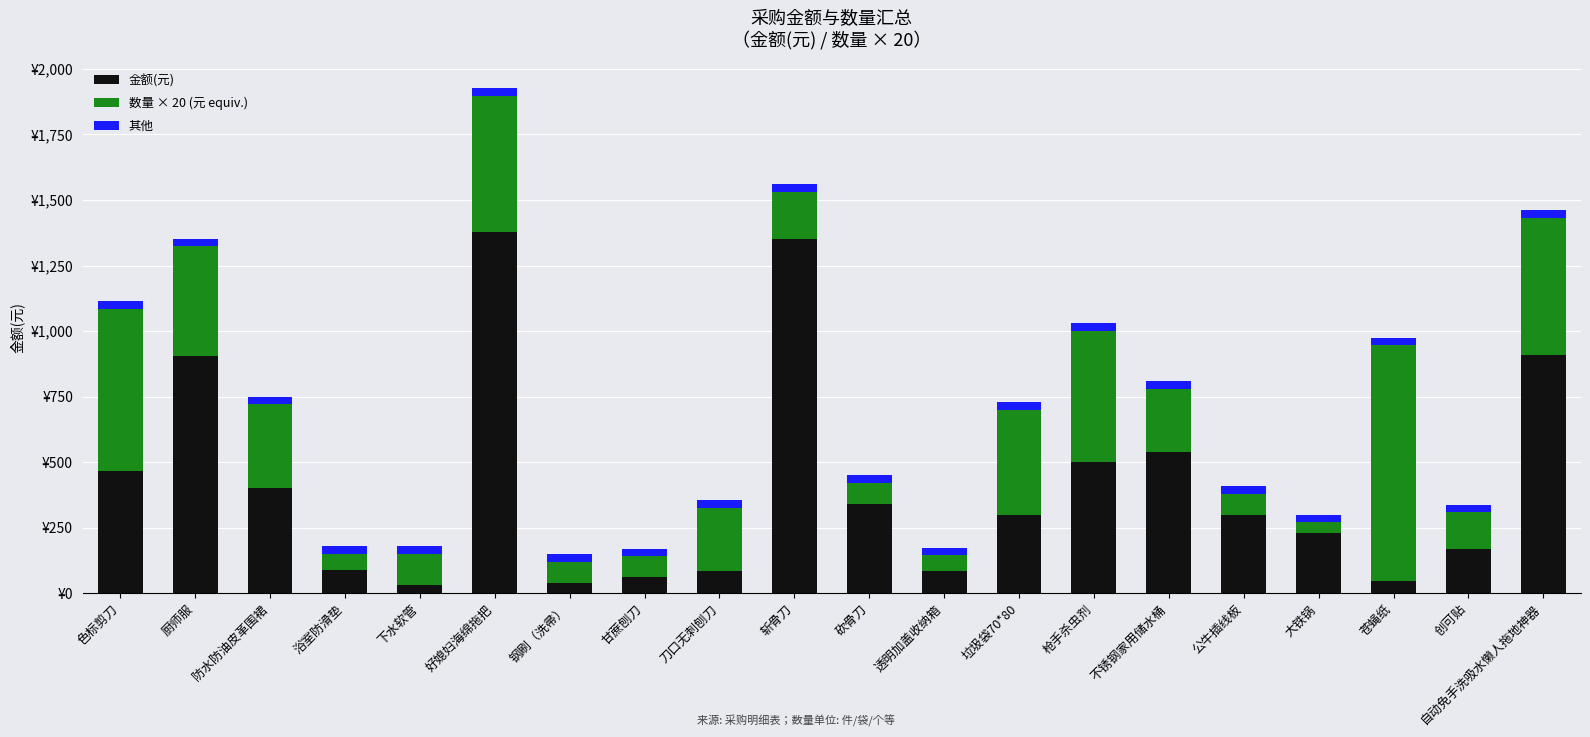

Which series has the largest range (max minus min)?

金额(元)